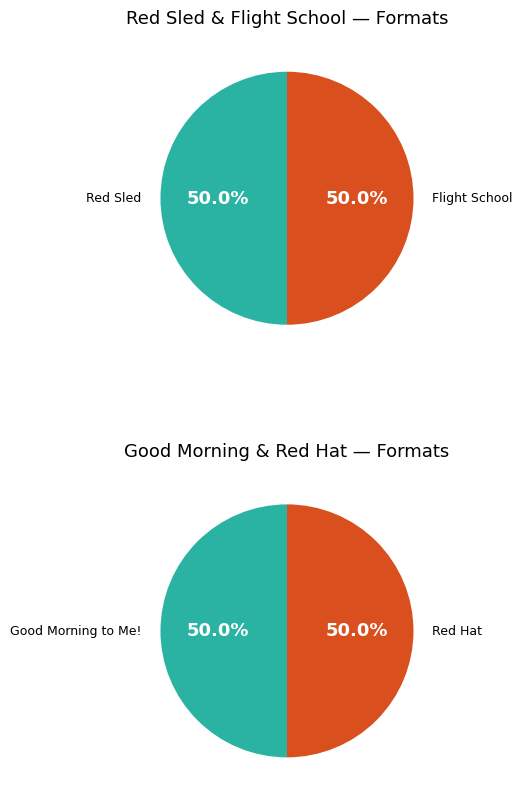

To the nearest percent, what is the combined percentage of Red Hat and Red Sled?

50%